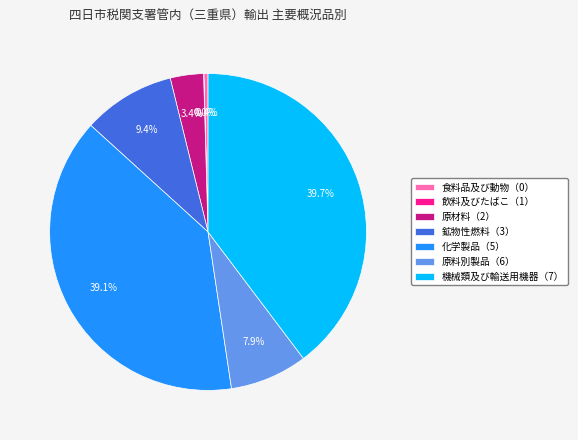

What percentage do 原材料（2） and 化学製品（5） together represent?

42.5%